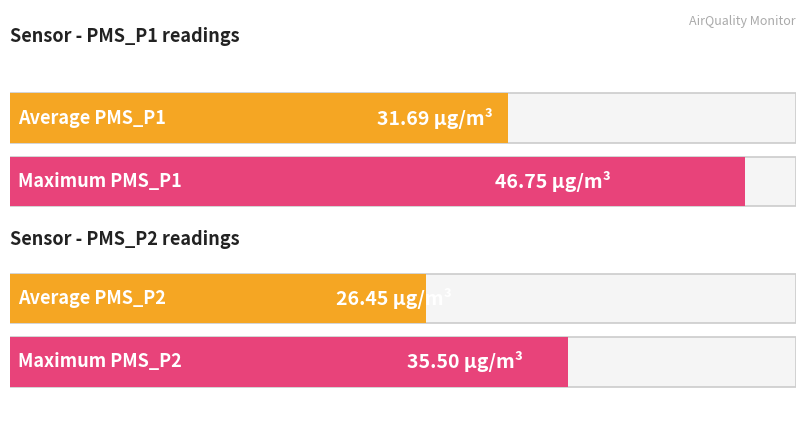

Which series has the widest spread of values?

PMS_P1